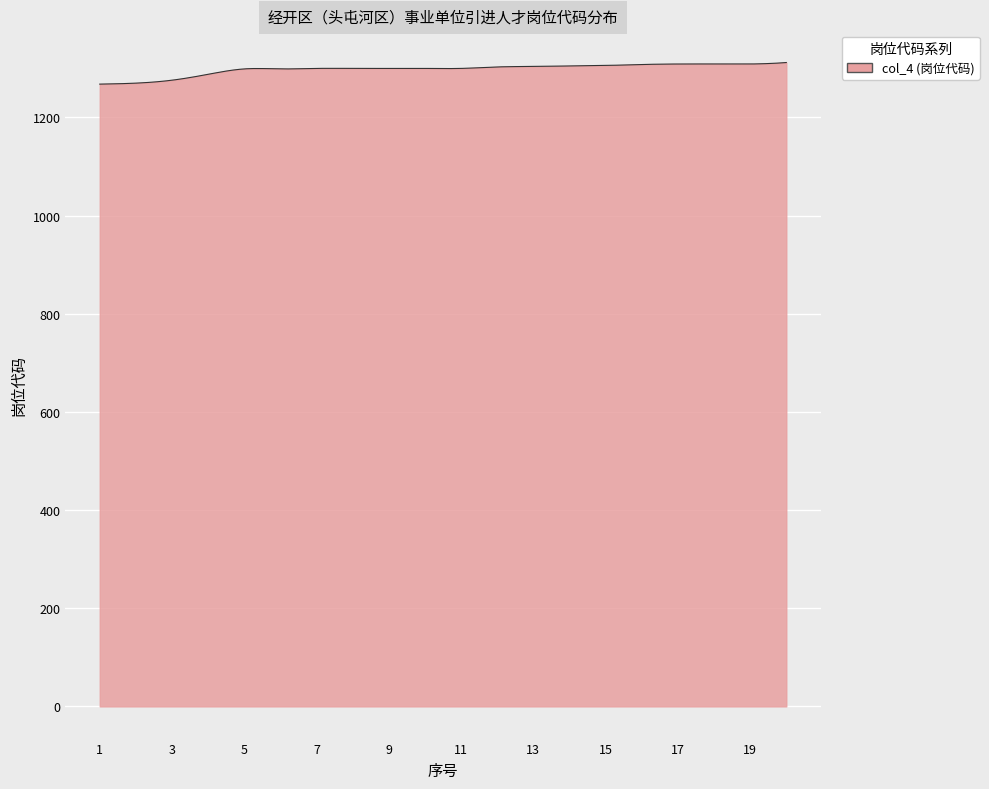

What is the smallest value displayed?

1268.0